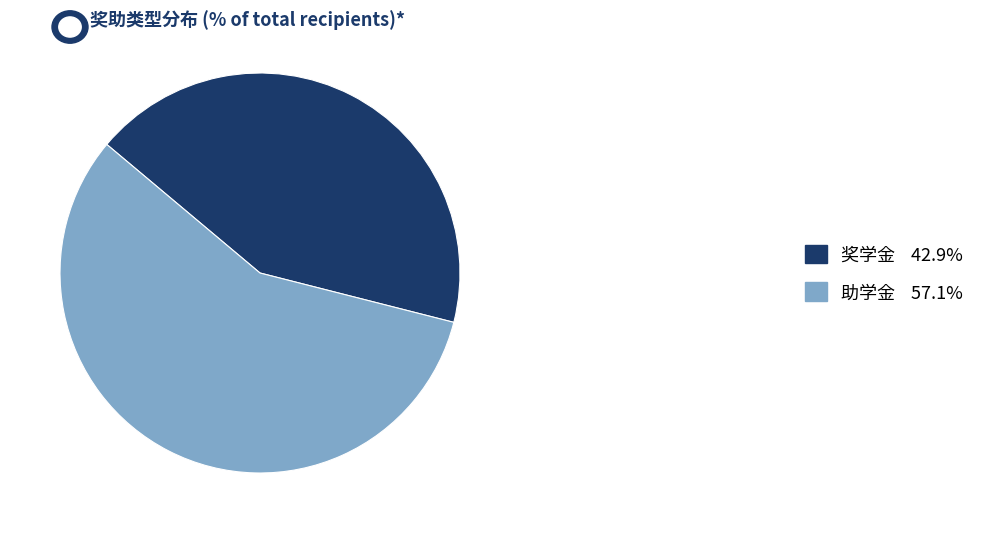

What is the largest slice in the pie chart?

助学金